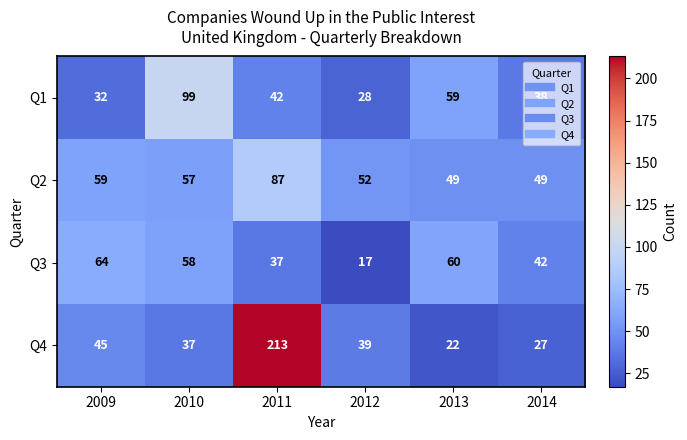

Between 2010 and 2013, which series saw the biggest shift?

Q1